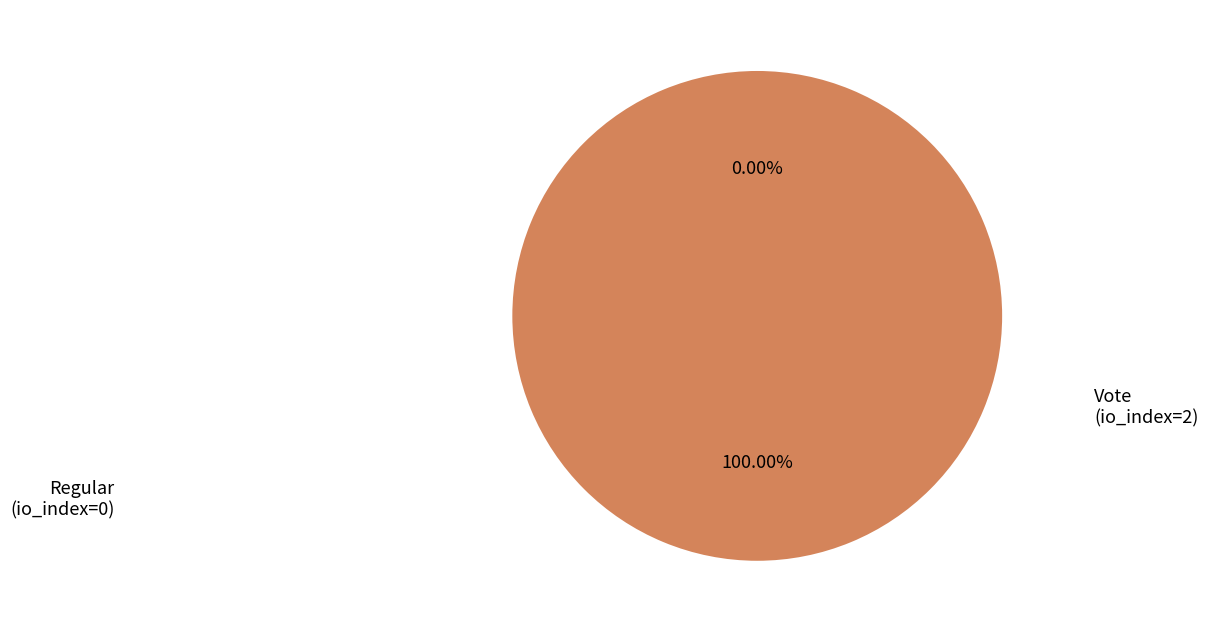

Rank the categories by value from highest to lowest.

Vote (io_index=2), Regular (io_index=0)